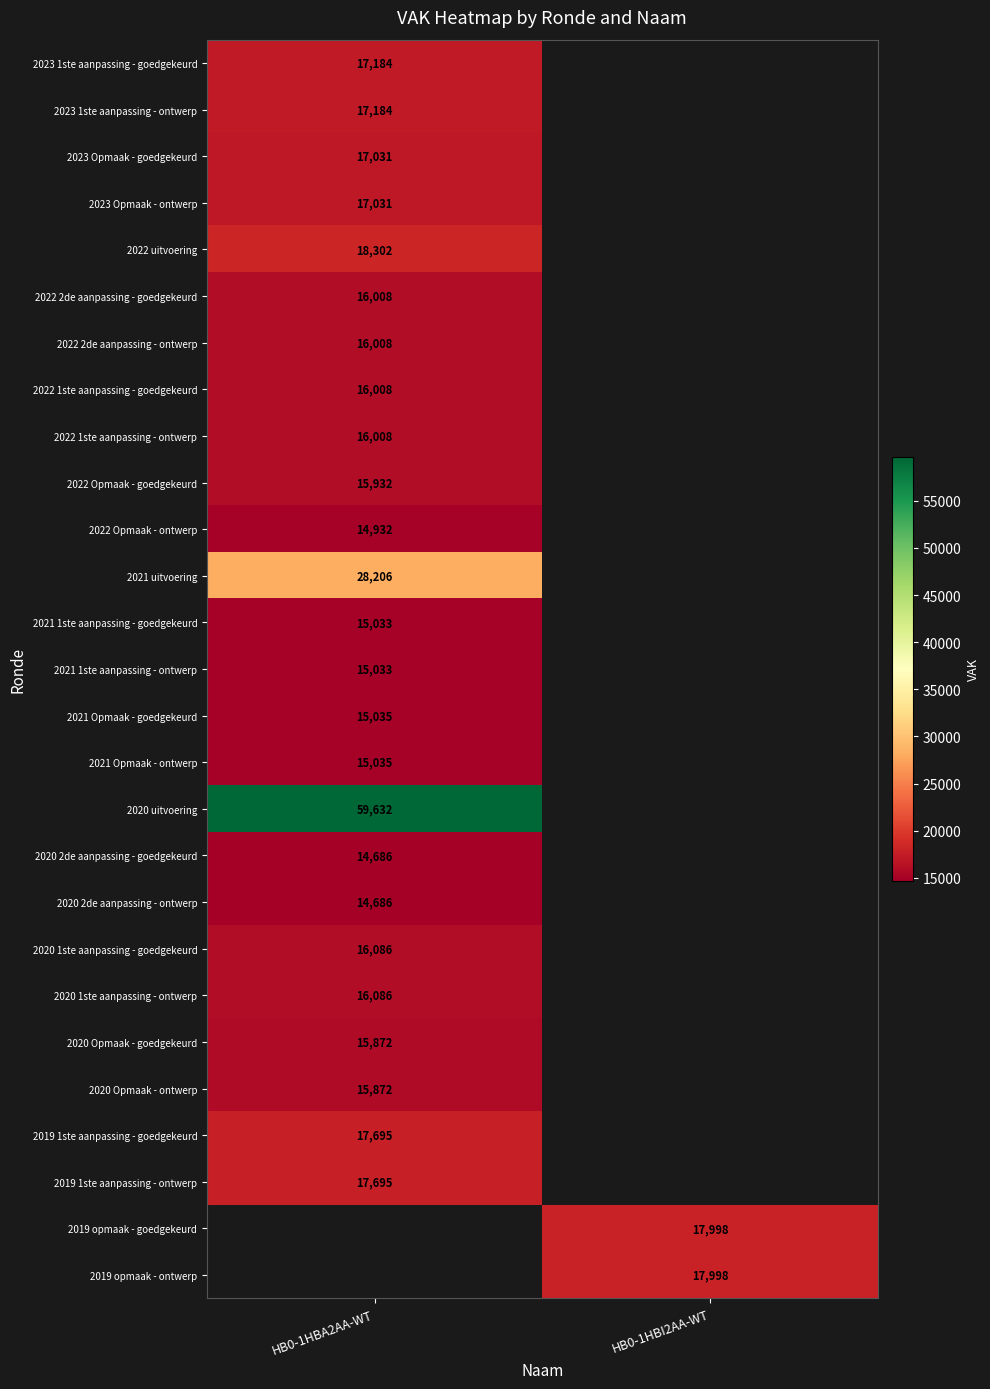

True or false: 2020 2de aanpassing - ontwerp has a value of 8403 at HB0-1HBA2AA-WT.

False